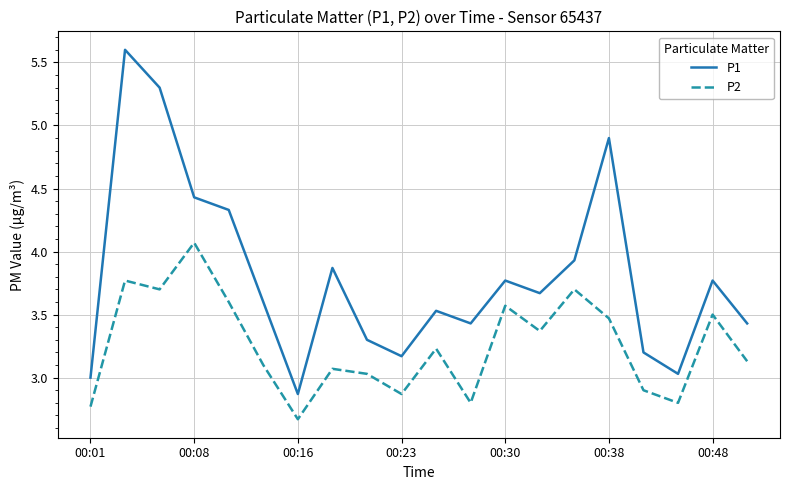

True or false: P2 and P1 intersect in this chart.

False